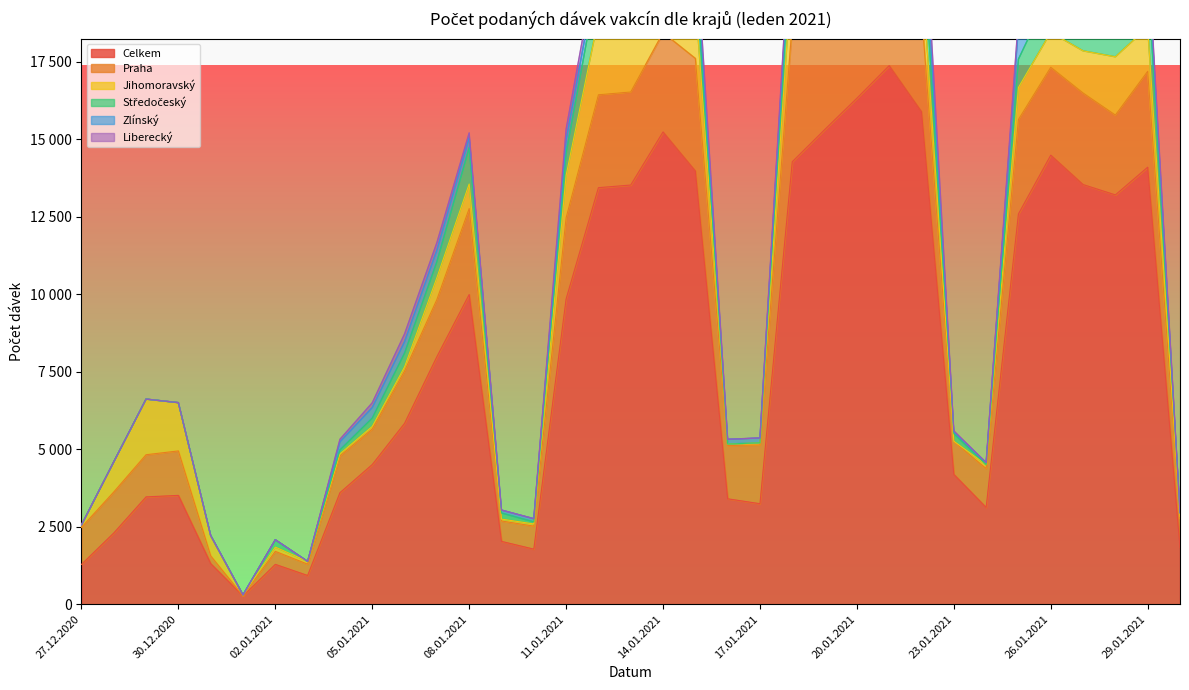

What is the difference between the Středočeský values at 30.01.2021 and 28.12.2020?

115